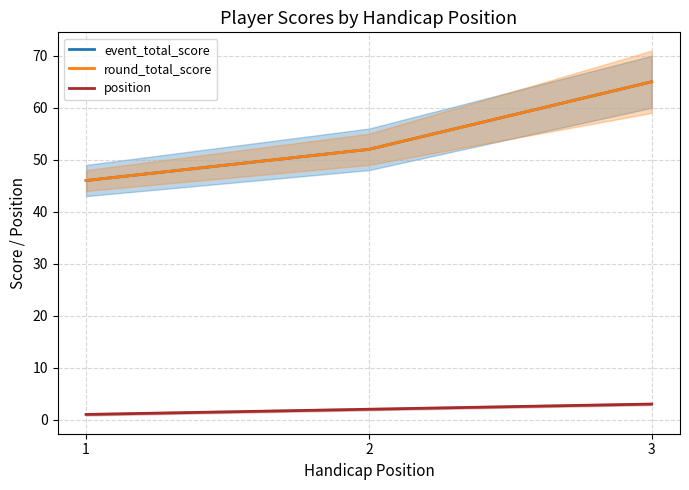

Is it true that round_total_score equals 46 at 1?

True